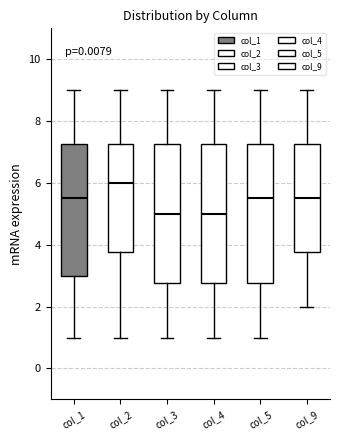

Where is the lower edge of the box for col_3 on the y-axis? The values are not printed on the chart, so give them approximately, as read against the axis.

2.8